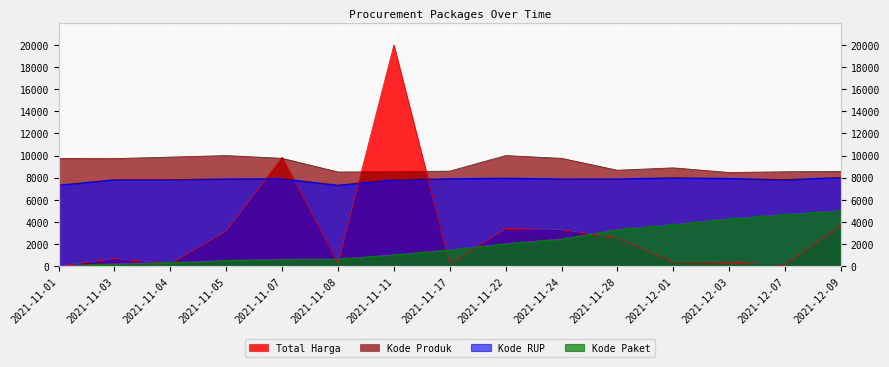

What is the total value across all series at 2021-11-04?

18208.6